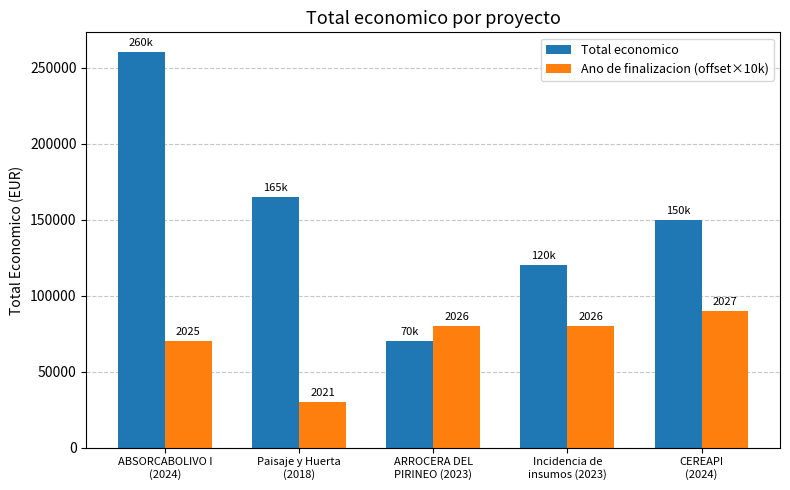

Reading left to right, extract all data points from this chart.

Total economico: 260325	165000	70000	119999	150000
Ano de finalizacion (offset×10k): 70000	30000	80000	80000	90000